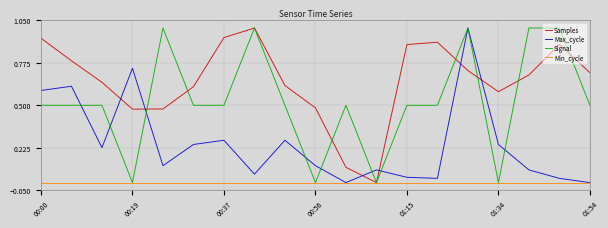

True or false: Samples and Max_cycle intersect in this chart.

True